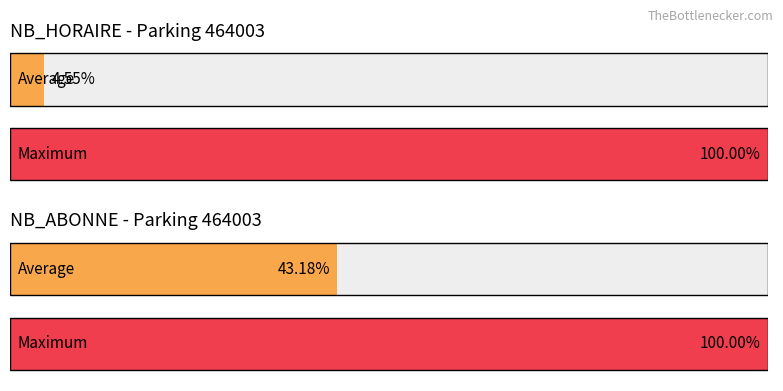

Rank the series by their maximum value, from highest to lowest.

NB_ABONNE, NB_HORAIRE